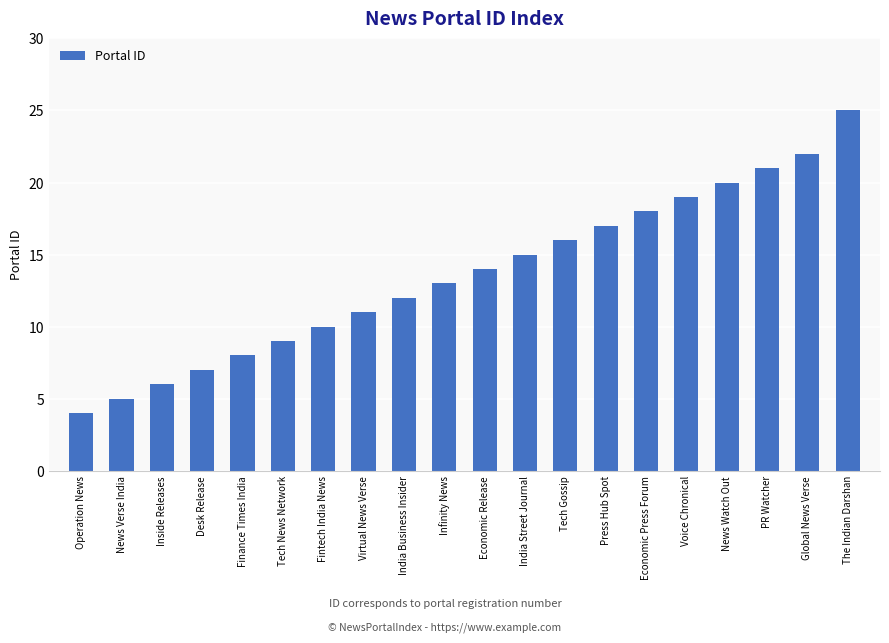

Is it true that the value at Tech Gossip is 6?

False